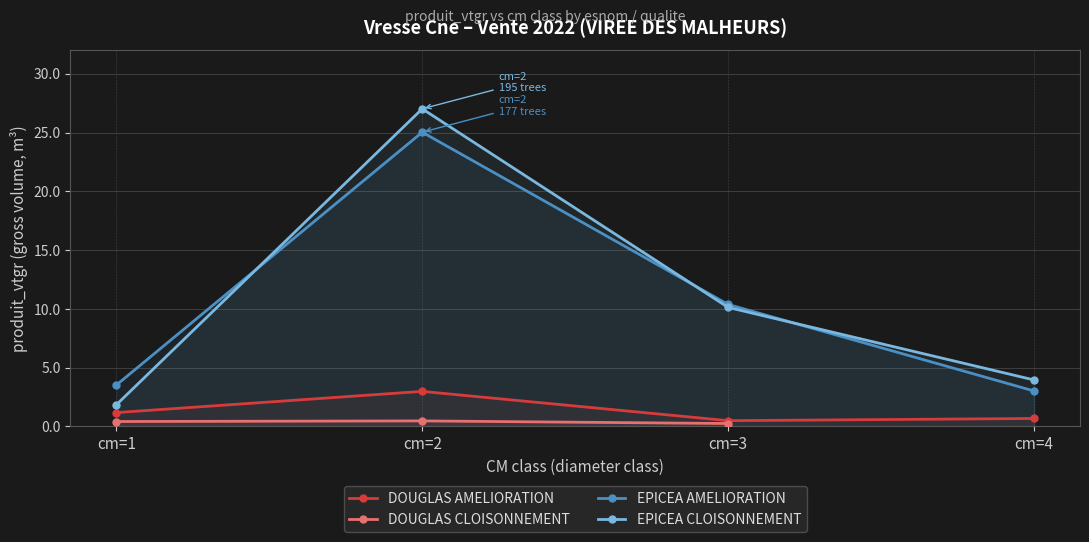

Where is DOUGLAS CLOISONNEMENT nearest to the value 0?

cm=3